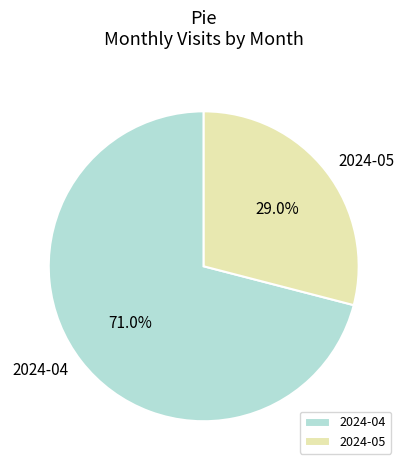

Which slice represents more than half of the pie?

2024-04